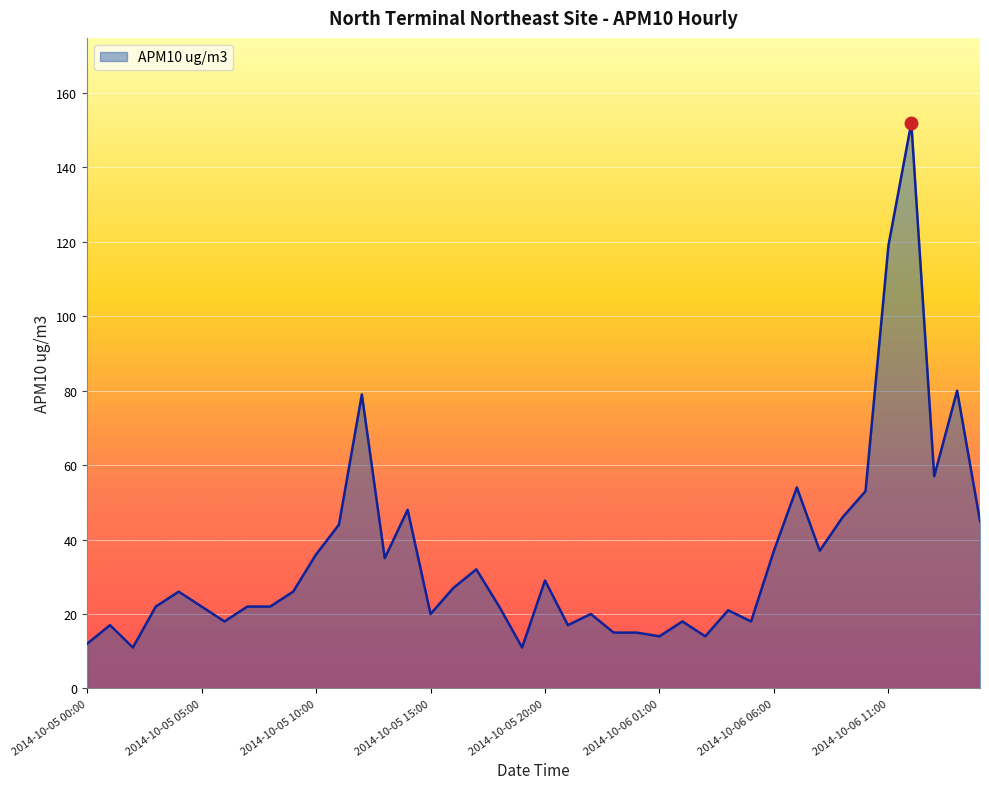

What is the maximum value shown in the chart?

152